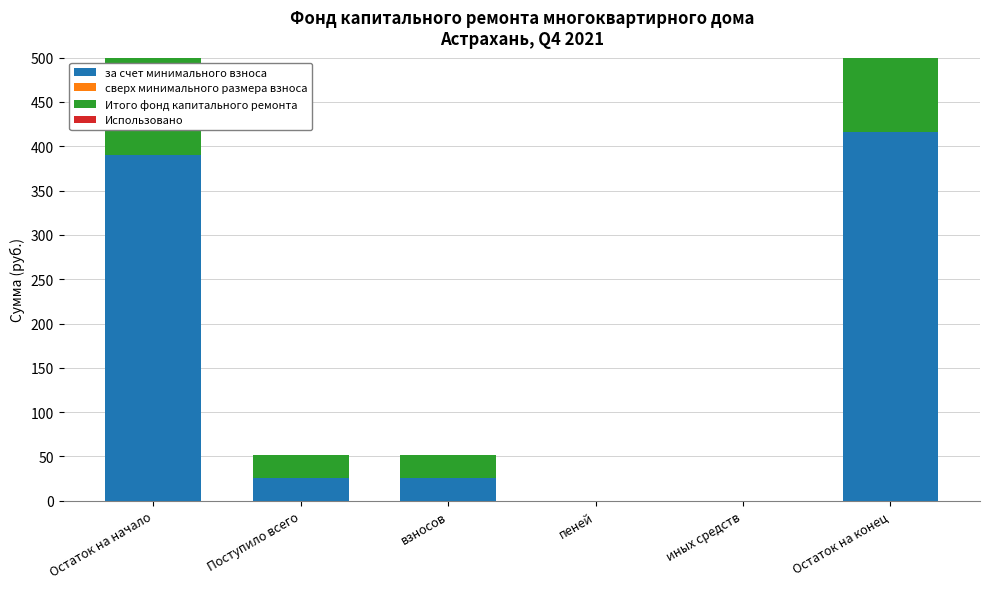

What is the value of the за счет минимального взноса bar at the 3rd from the left?

25.6